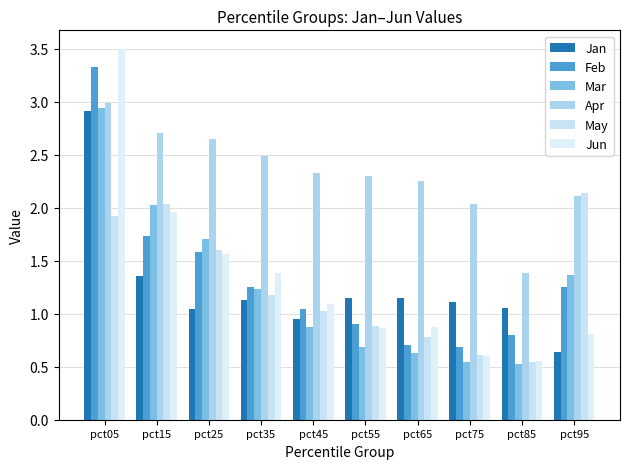

At pct65, list the series in order from smallest to largest.

Mar, Feb, May, Jun, Jan, Apr